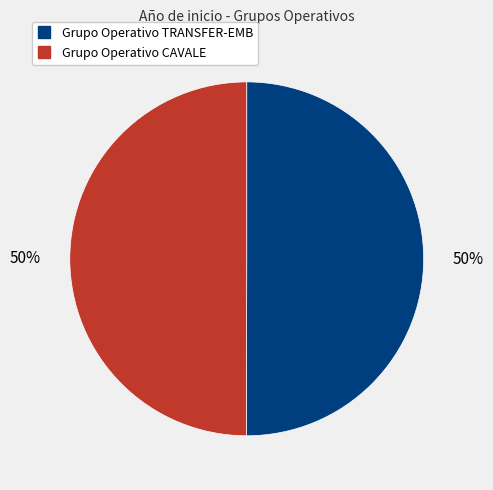

What percentage is the Grupo Operativo CAVALE slice, to the nearest percent?

50%